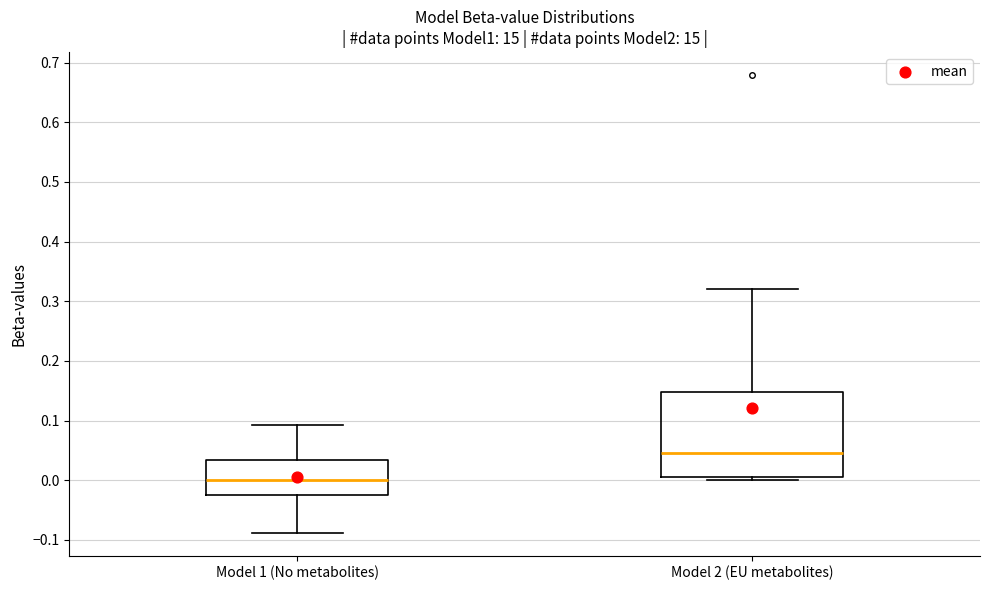

Which box's median line is the highest?

Model 2 (EU metabolites)